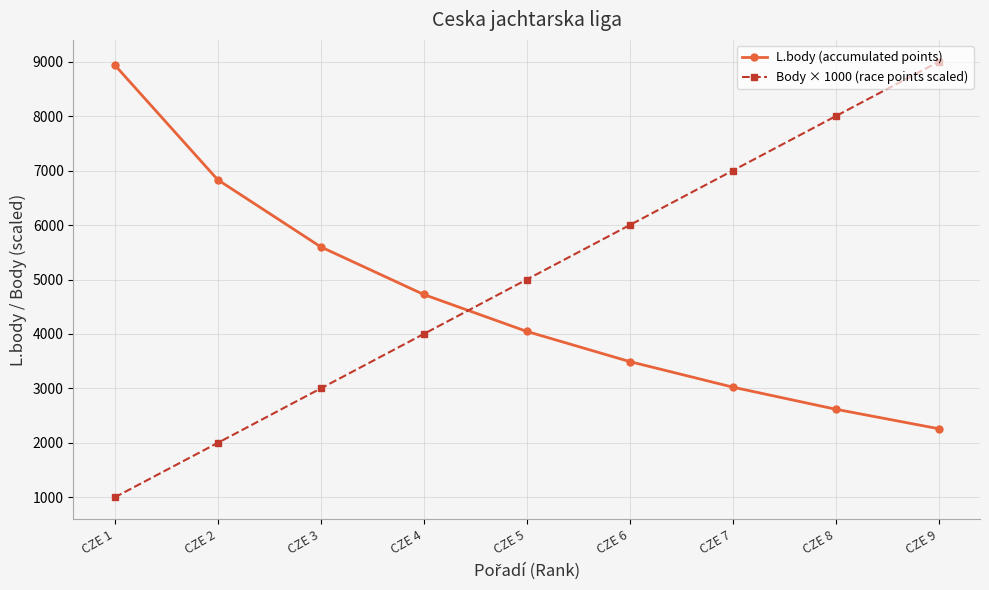

List the labels in order of Body × 1000 (race points scaled) value, largest first.

CZE 9, CZE 8, CZE 7, CZE 6, CZE 5, CZE 4, CZE 3, CZE 2, CZE 1